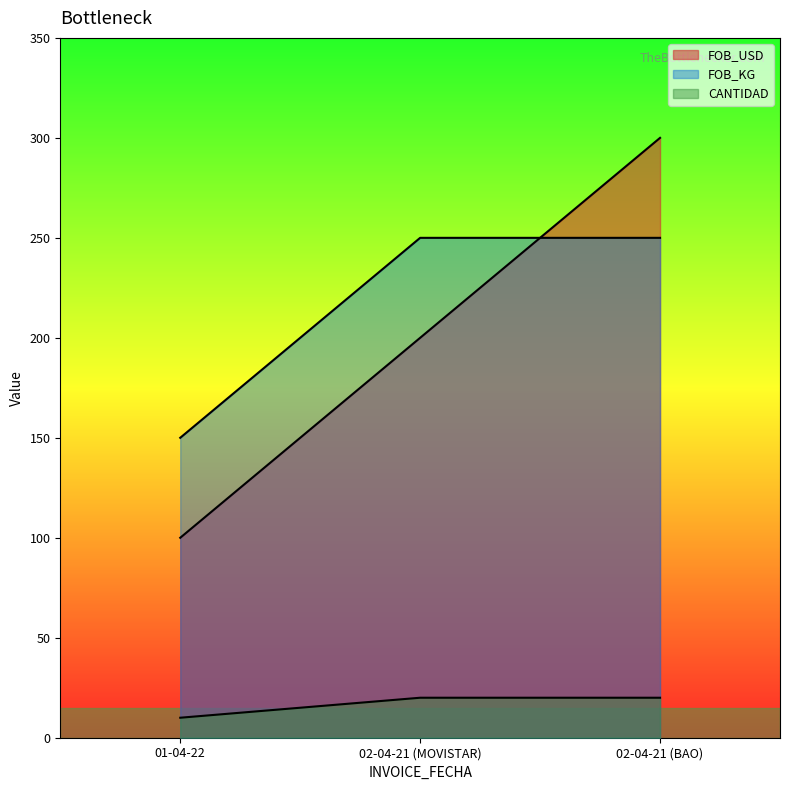

Does the chart display data point markers on the line(s)?

No